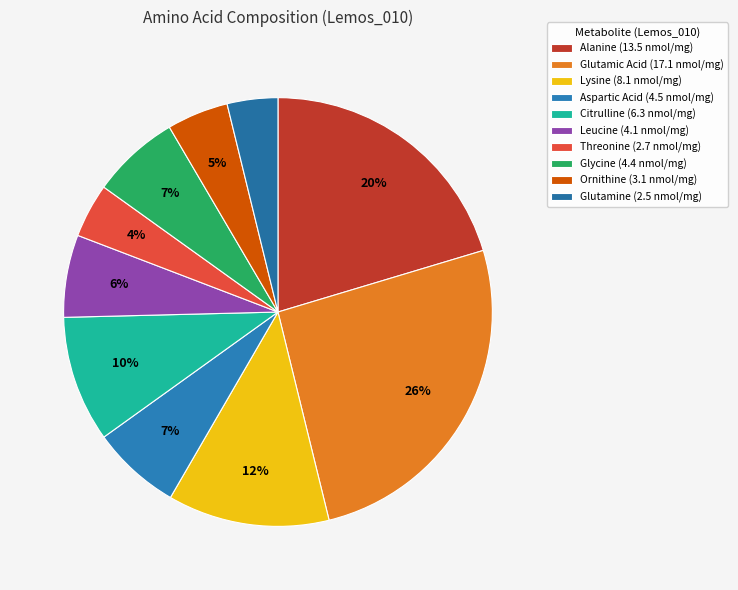

How many segments does this pie chart have?

10